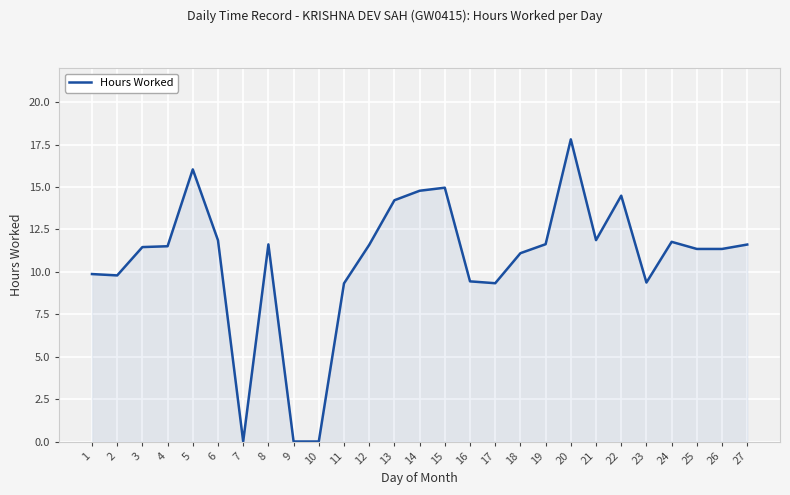

True or false: the data shows 11.6 at 19.

True